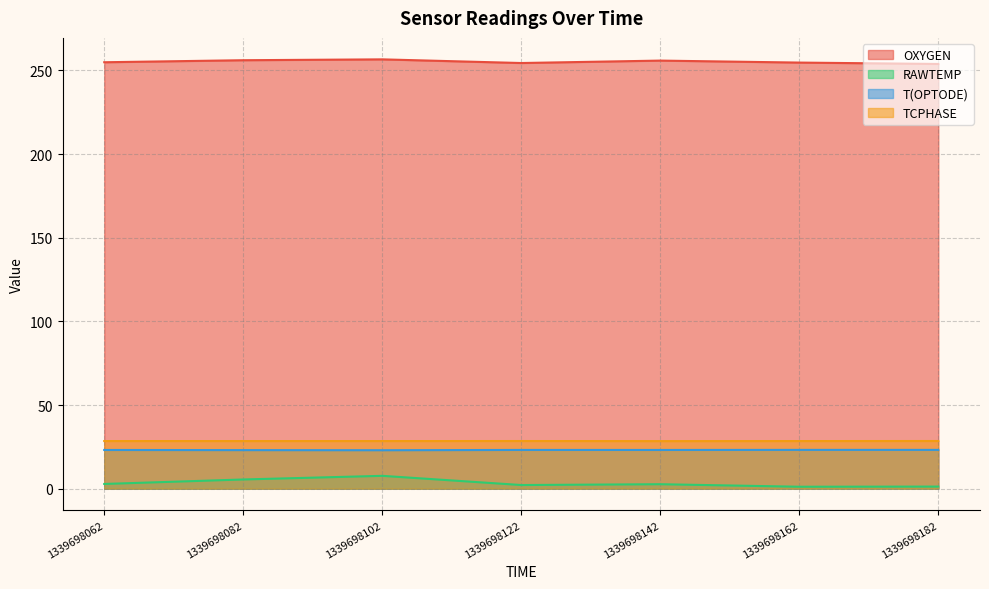

How many lines are shown in the chart?

4